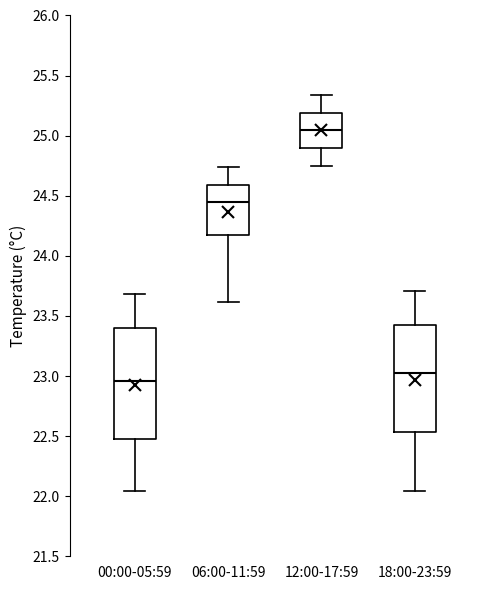

Reading left to right, transcribe this box plot: for each box, give where its median line is, the range the box spans, and where its two whiskers end, as read against the y-axis. The values are not printed on the chart, so give them approximately, as read against the axis.

00:00-05:59: median 22.95, box 22.50 to 23.40, whiskers 22.05 to 23.70
06:00-11:59: median 24.45, box 24.15 to 24.60, whiskers 23.60 to 24.75
12:00-17:59: median 25.05, box 24.90 to 25.20, whiskers 24.75 to 25.35
18:00-23:59: median 23.05, box 22.55 to 23.40, whiskers 22.05 to 23.70